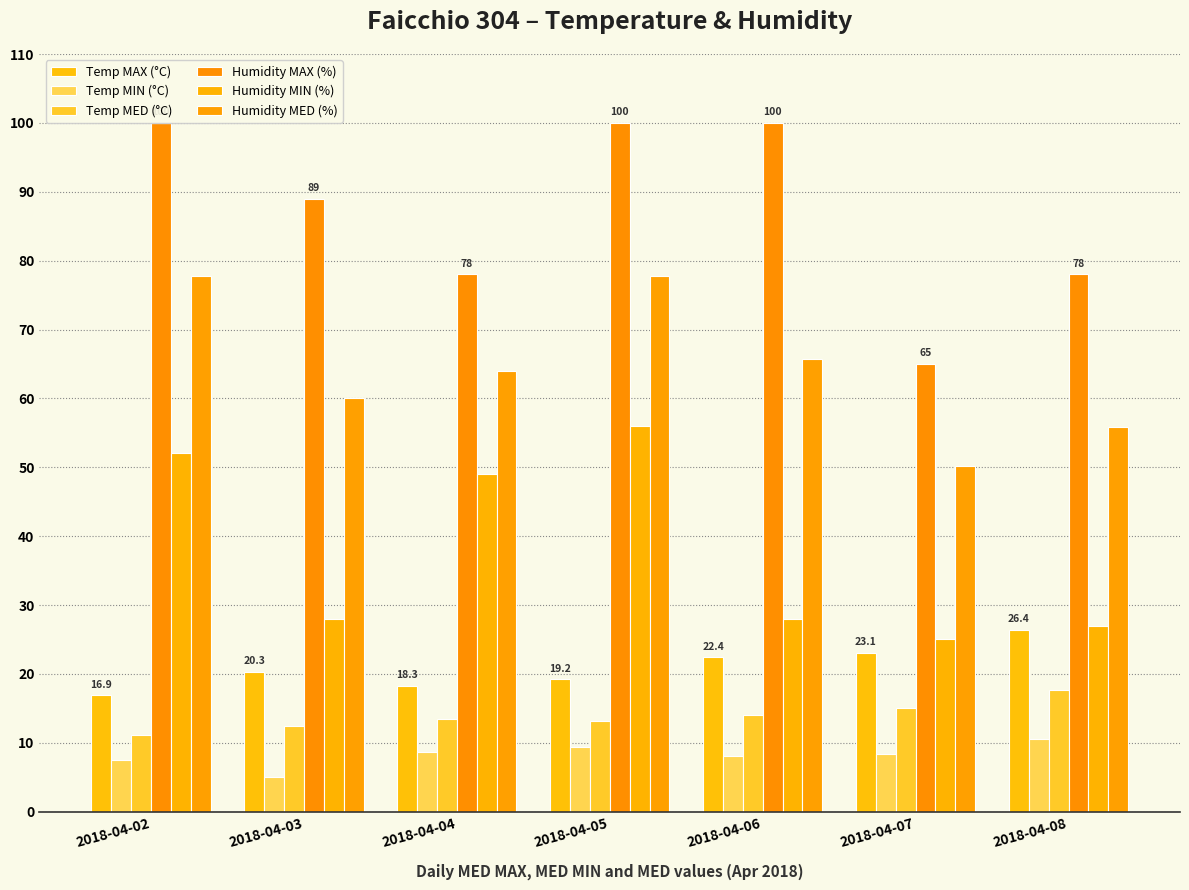

Reading left to right, extract all data points from this chart.

Temp MAX (°C): 16.9	20.3	18.3	19.2	22.4	23.1	26.4
Temp MIN (°C): 7.5	5.1	8.6	9.4	8.1	8.4	10.5
Temp MED (°C): 11.2	12.5	13.5	13.2	14.1	15.1	17.6
Humidity MAX (%): 100.0	89.0	78.0	100.0	100.0	65.0	78.0
Humidity MIN (%): 52.0	28.0	49.0	56.0	28.0	25.0	27.0
Humidity MED (%): 77.8	60.1	64.0	77.8	65.7	50.2	55.8